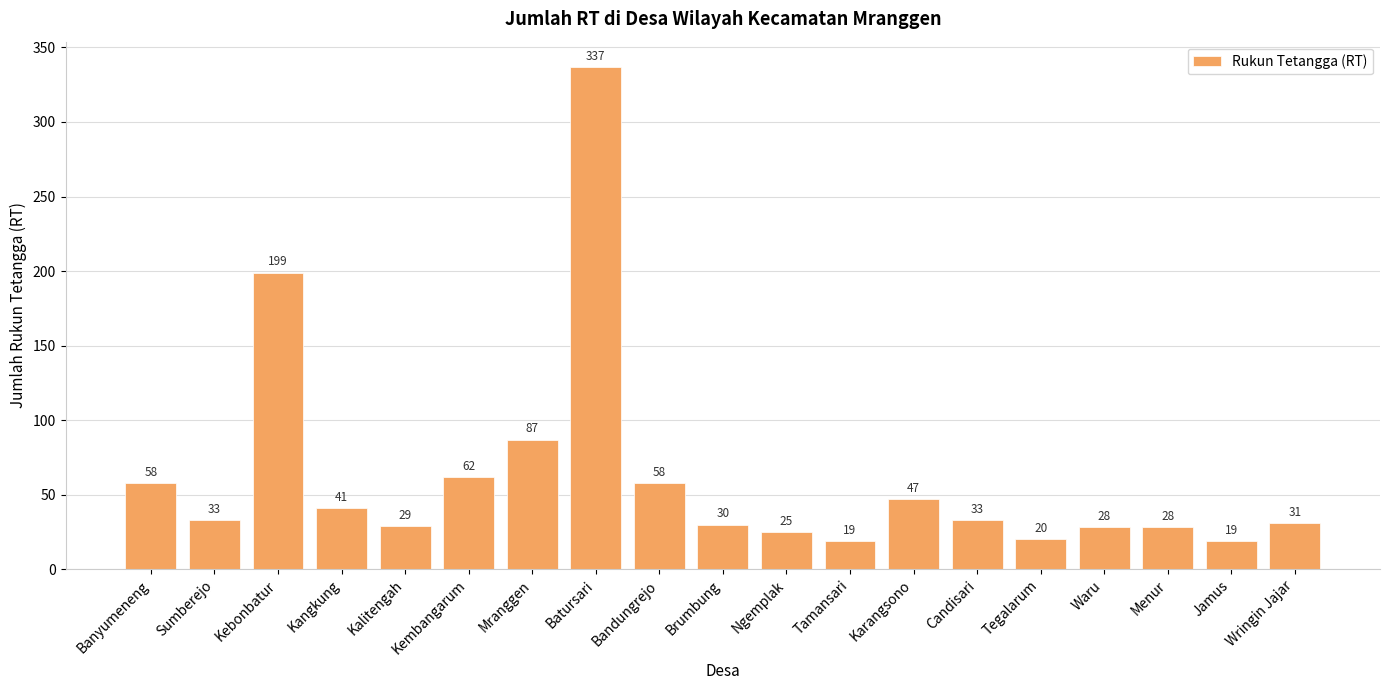

Approximately how many times larger is the value at Banyumeneng compared to Brumbung?

1.9